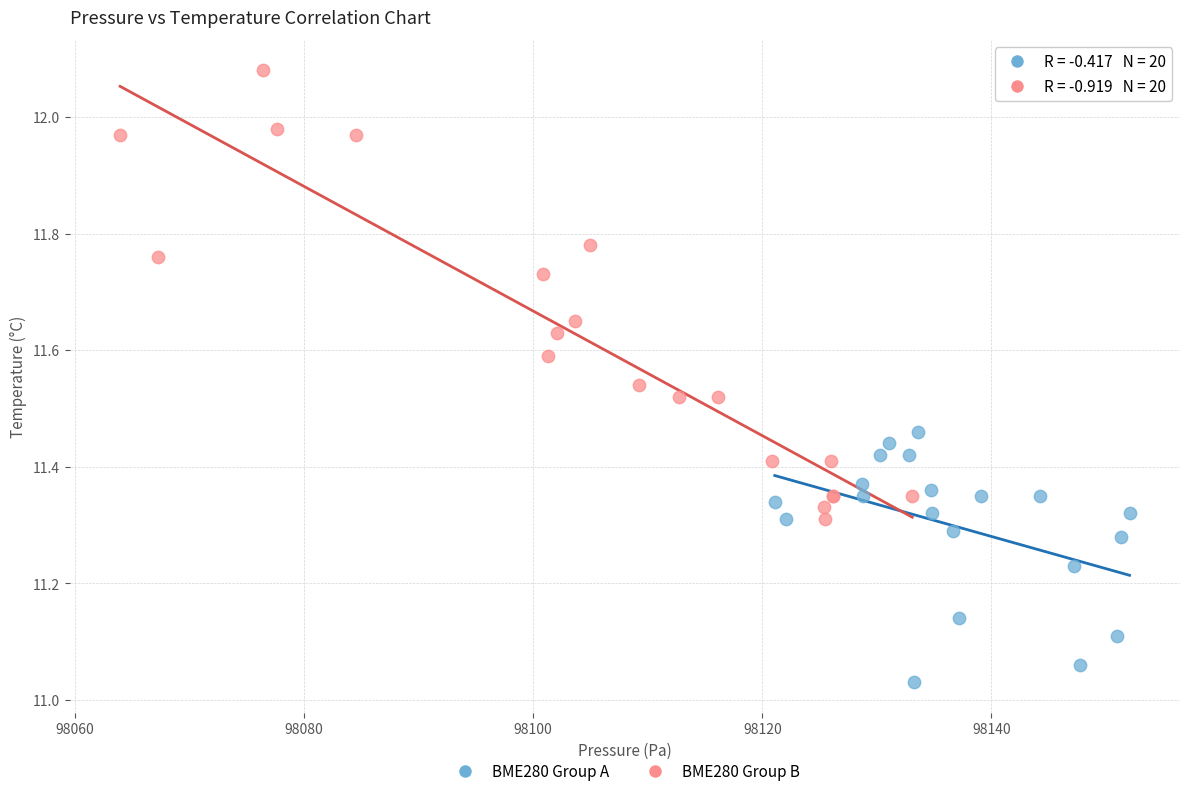

Which series reaches the minimum Y coordinate?

BME280 Group A